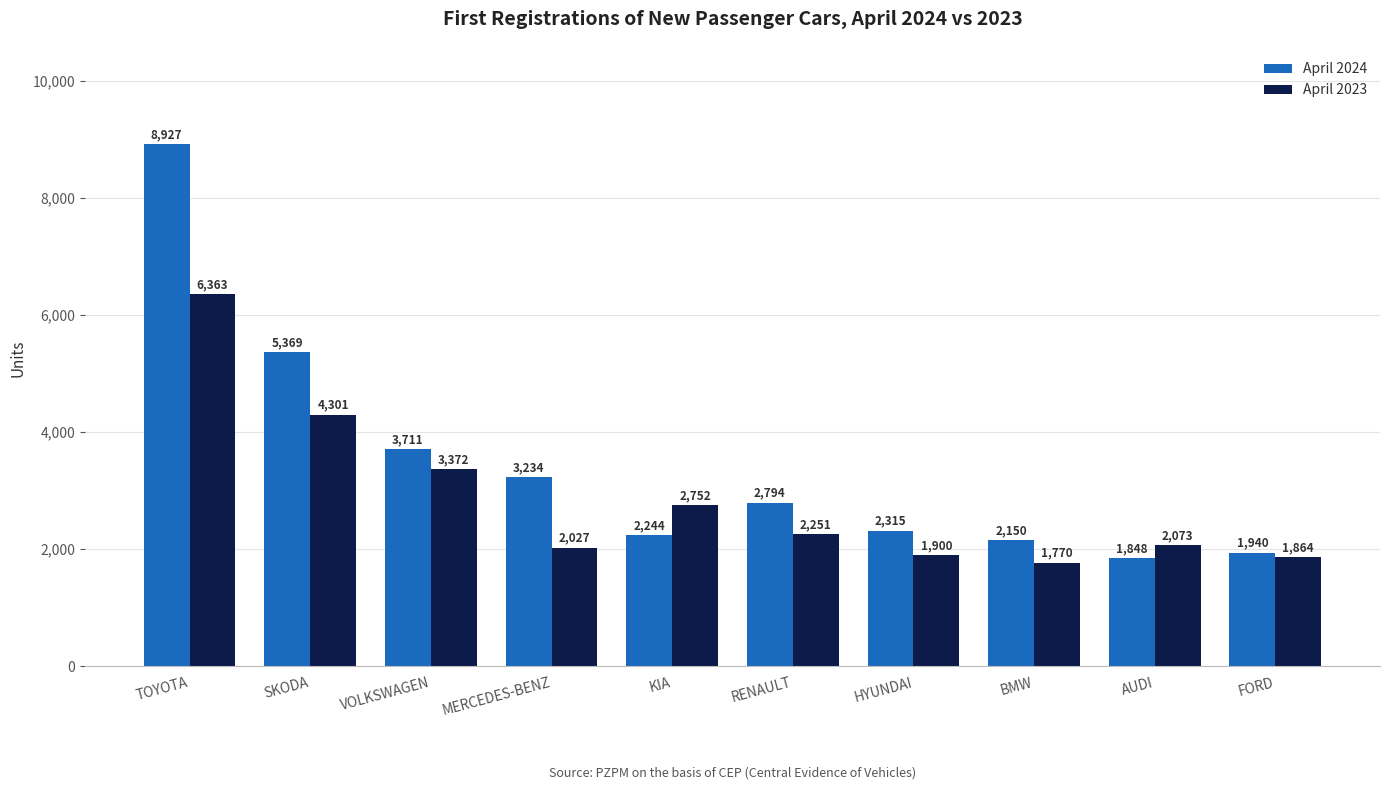

What is the label of the 2nd bar from the left?

SKODA